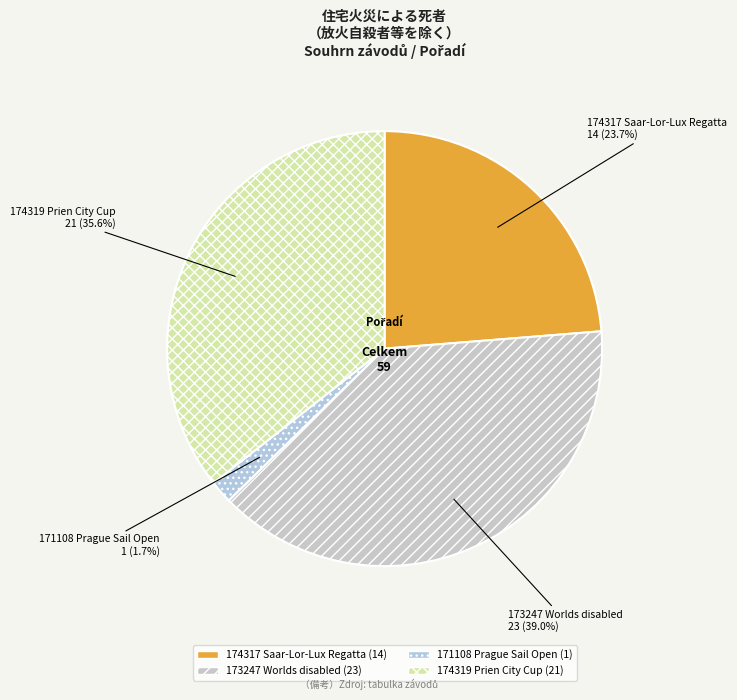

How many segments does this pie chart have?

4